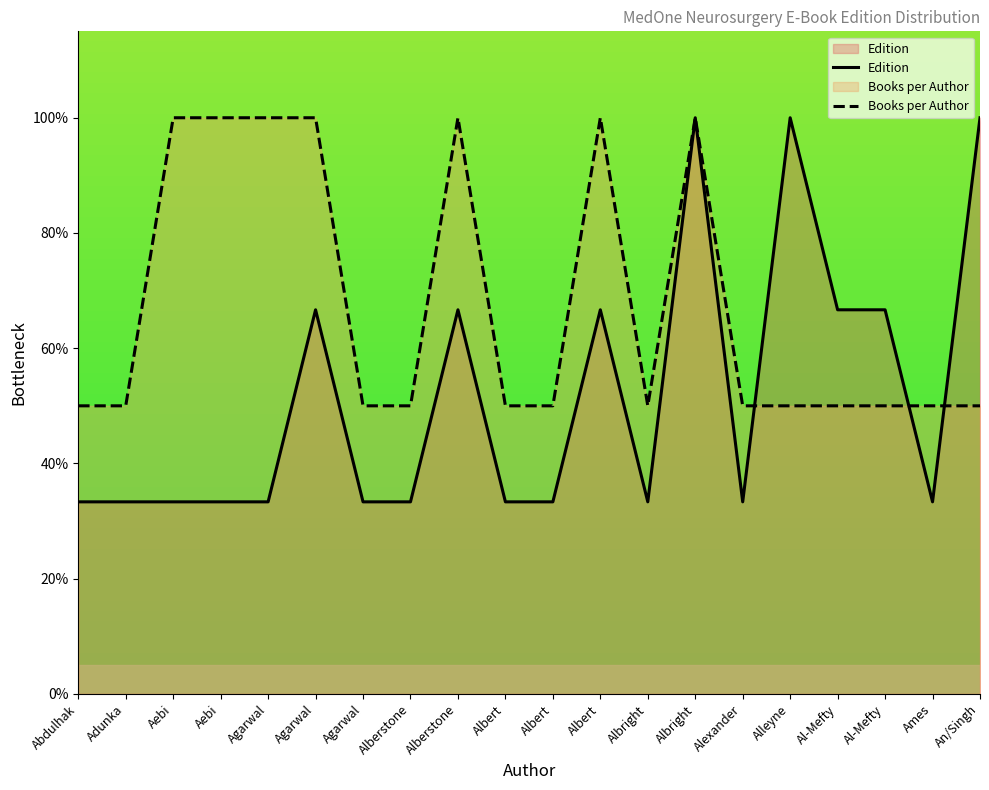

Count the Books per Author values in the range 0 to 1.

20